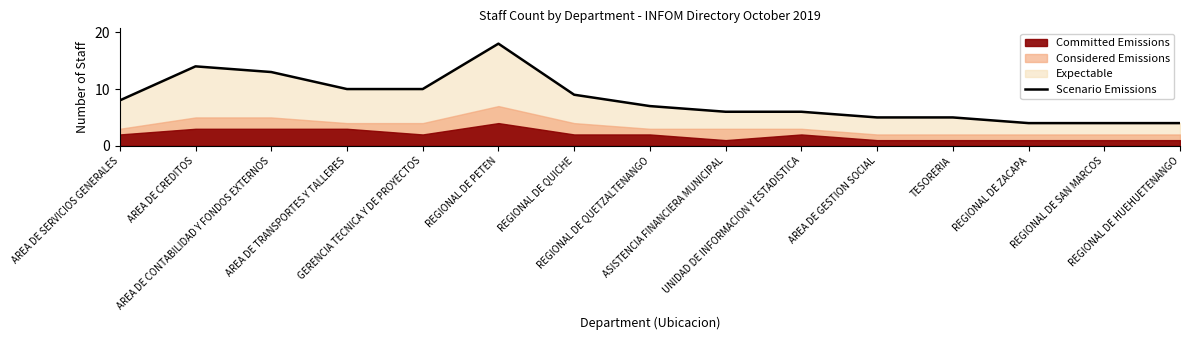

Read the value at REGIONAL DE ZACAPA.

4